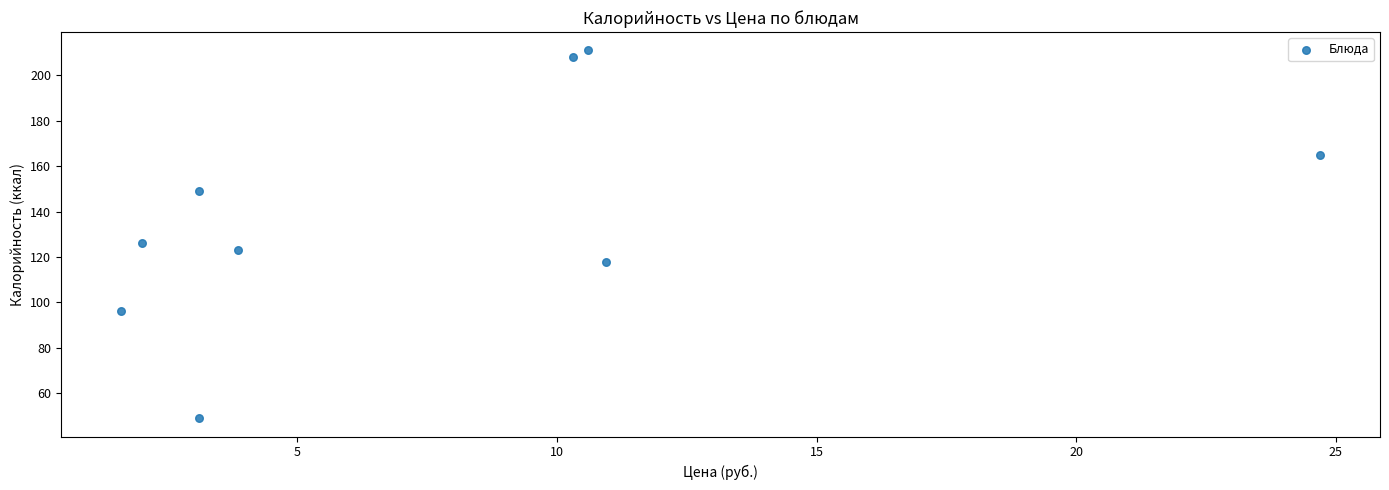

What Y value in the scatter plot is closest to 130?

126